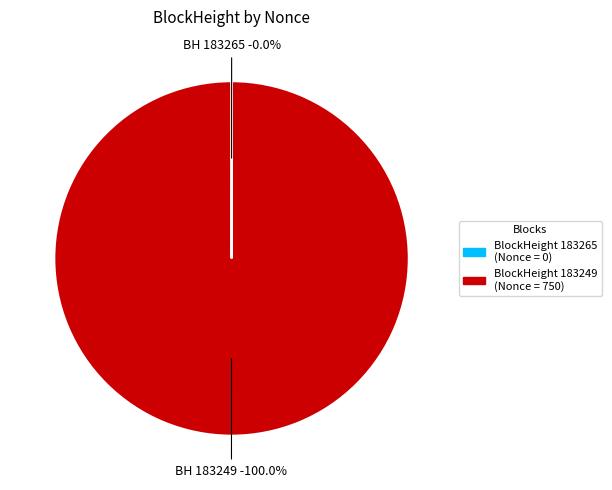

Is it true that 183249 (Nonce=750) is 100% of the pie?

True